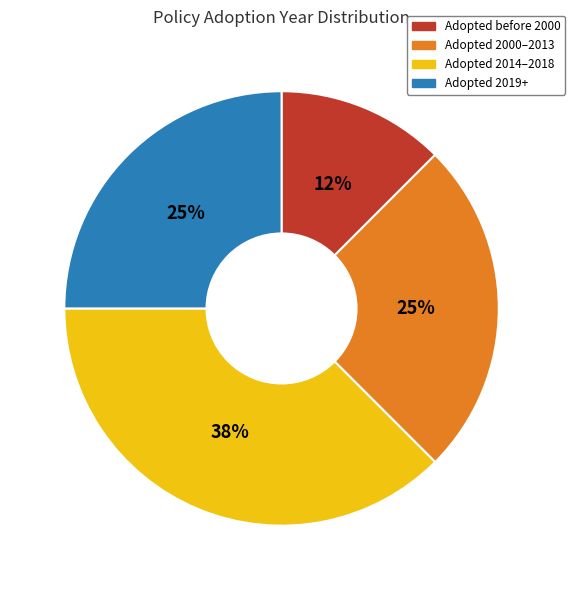

Does any single category account for the majority?

No